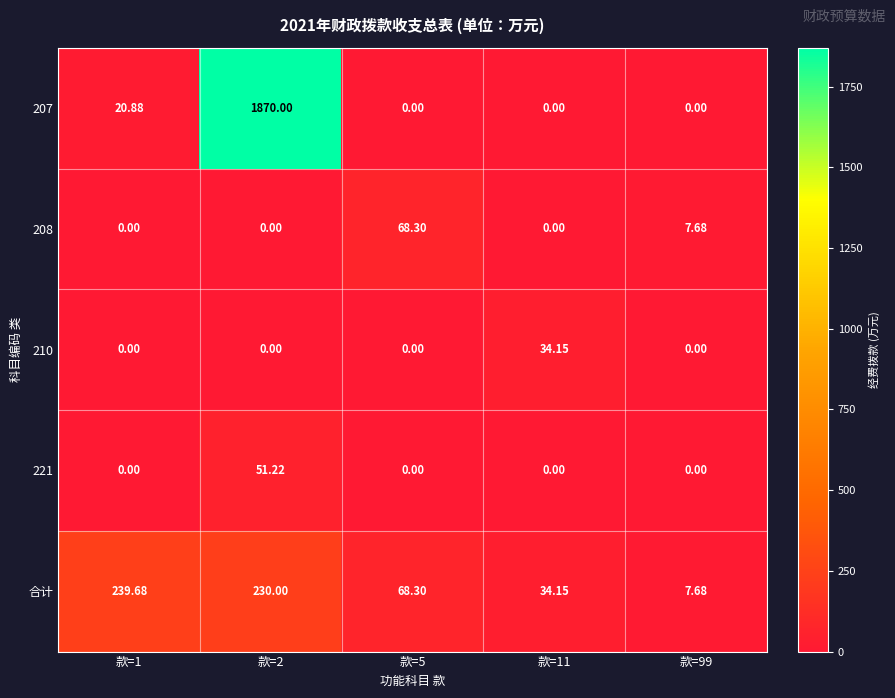

Is the value of 208 at 款=5 greater than the value of 210 at 款=2?

Yes